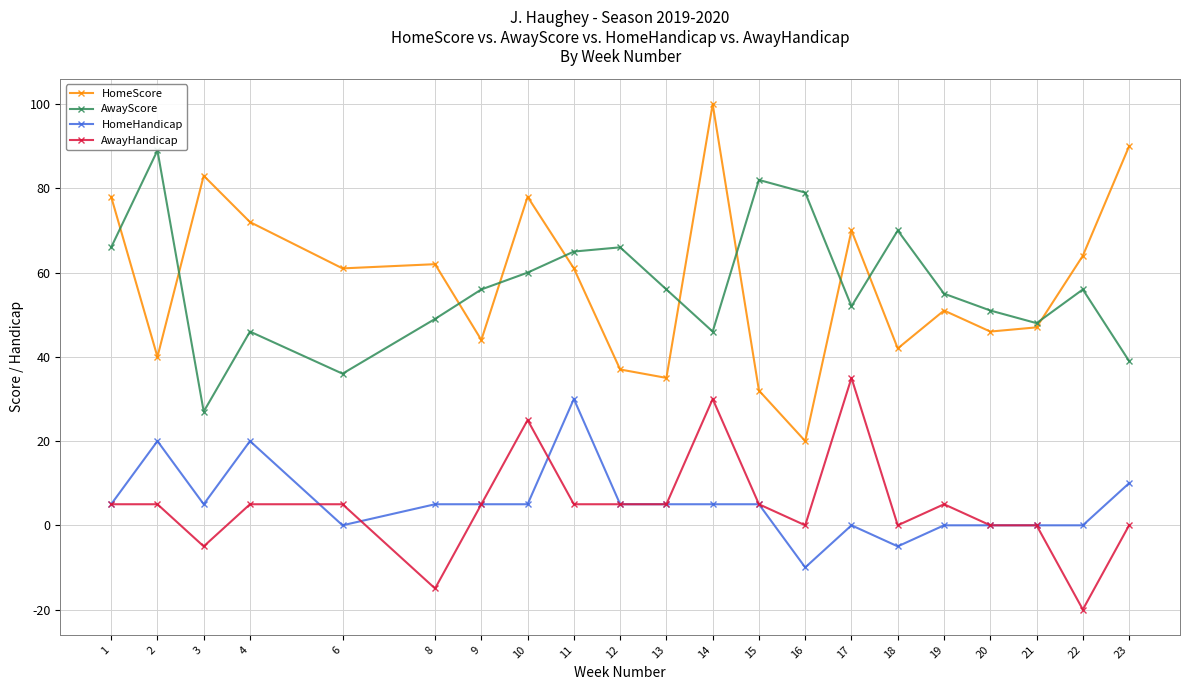

At which category does AwayScore reach its first local peak?

2